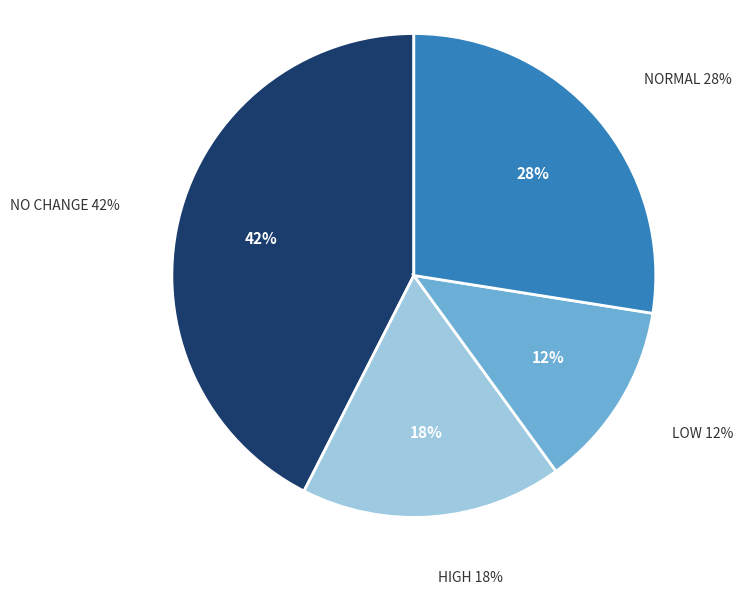

True or false: 27 accounts for 1% of the total.

False